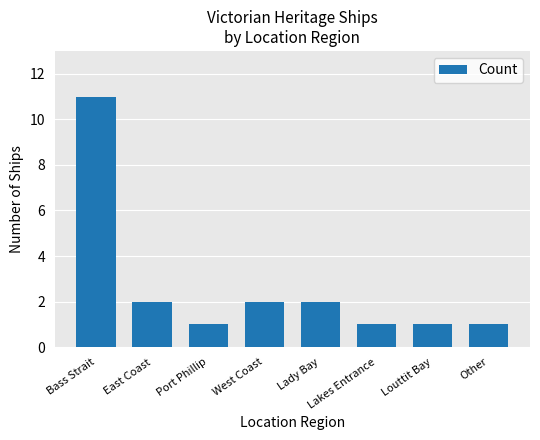

How many categories are shown in the chart?

8